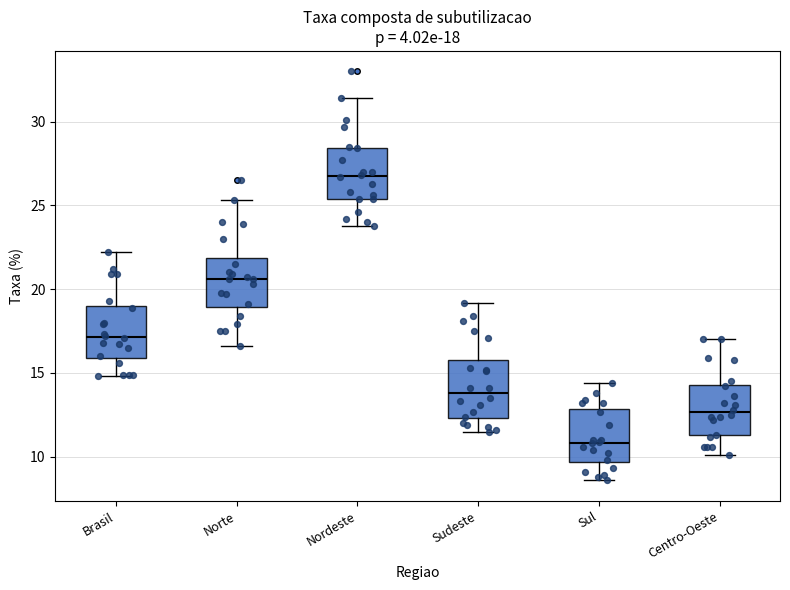

Which box's median line is the lowest?

Sul